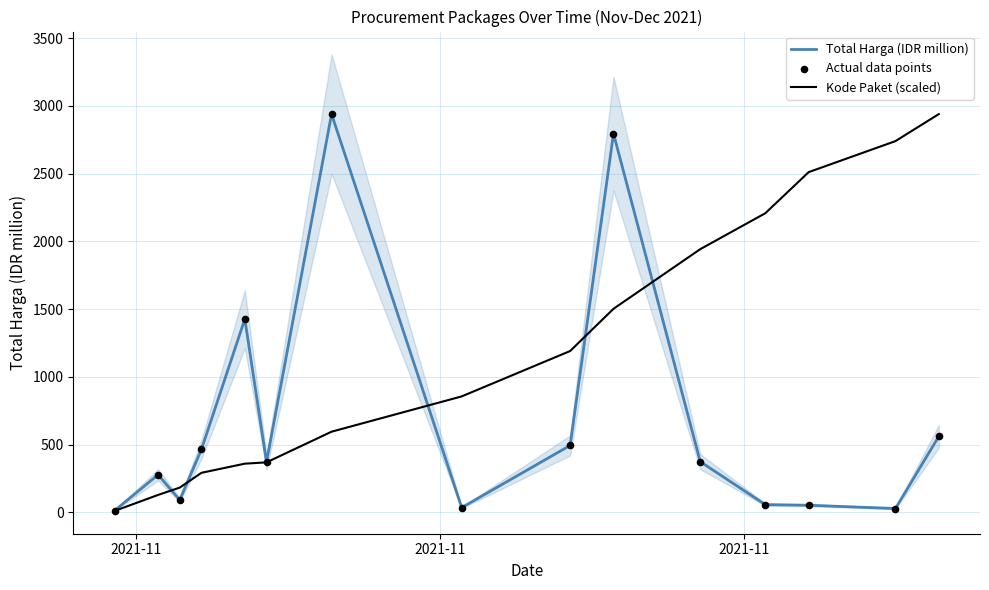

What are all the series names shown in the legend?

Total Harga (IDR million), Kode Paket (scaled), Actual data points